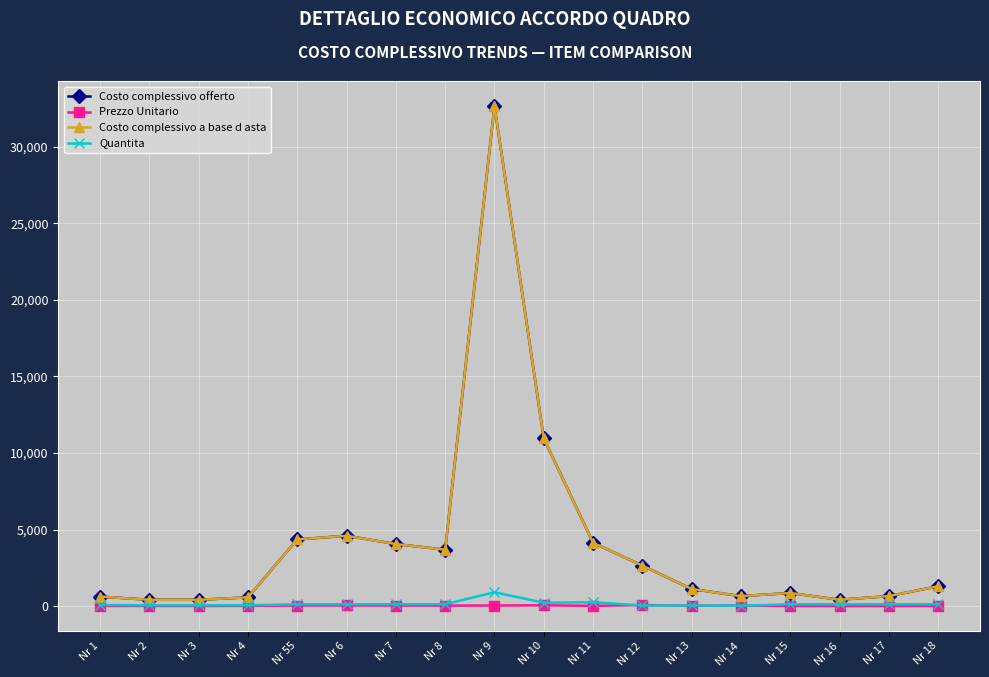

What is the difference between the Costo complessivo a base d asta values at Nr 1 and Nr 55?

3735.1